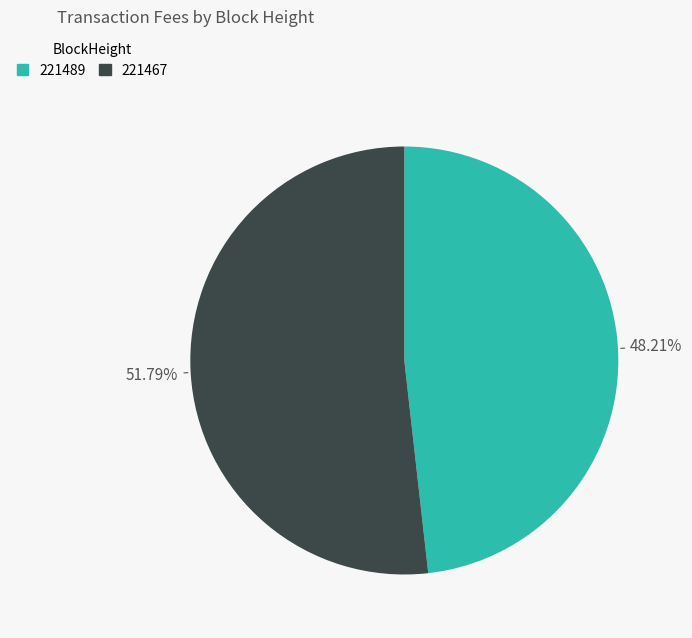

To the nearest percent, what is the average slice percentage?

50%